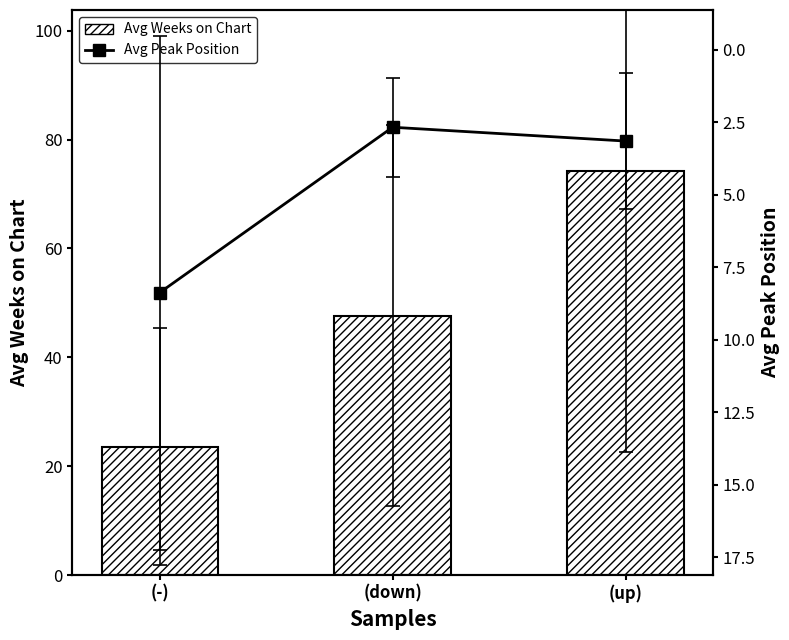

What is the sum of all Avg Weeks on Chart values?

145.4